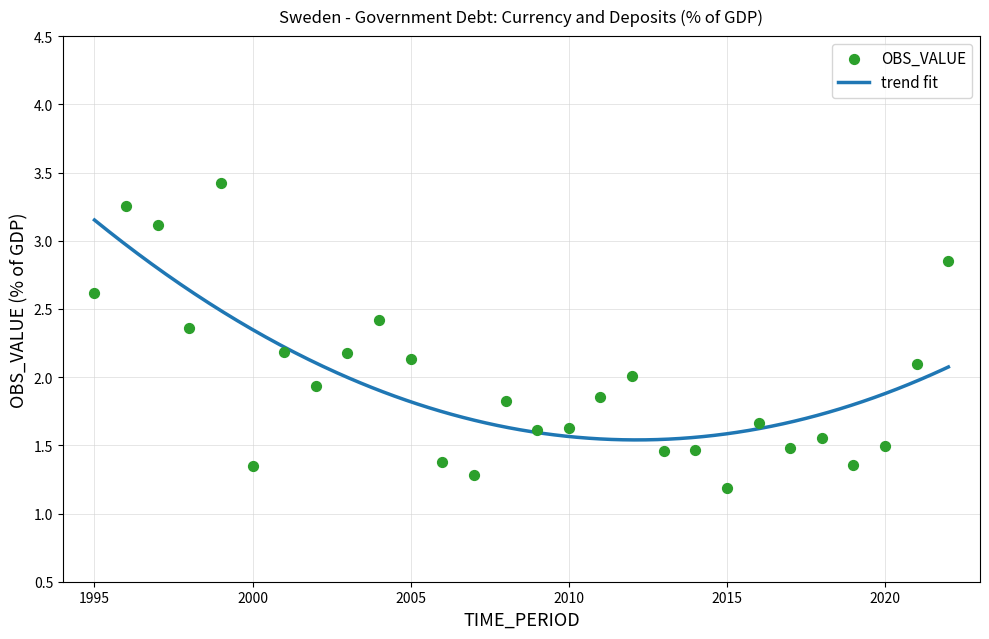

Between 2020 and 2013, which is larger?

2020